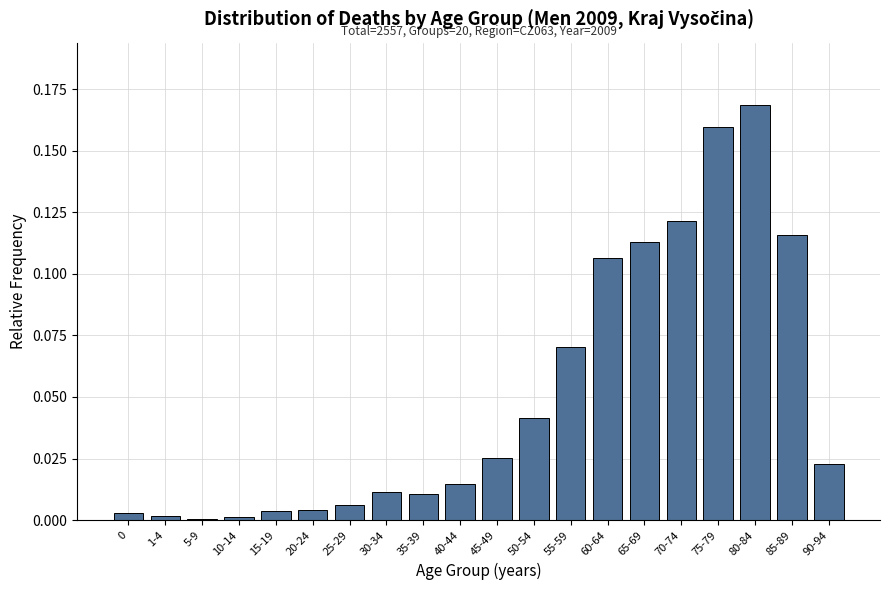

What is the sum of all values?

1.0